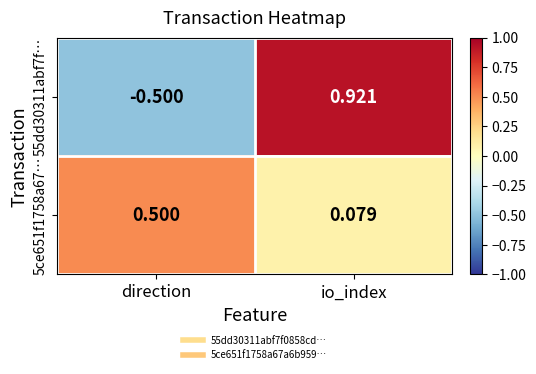

Rank the series by their average value, from lowest to highest.

55dd30311abf7f…, 5ce651f1758a67…